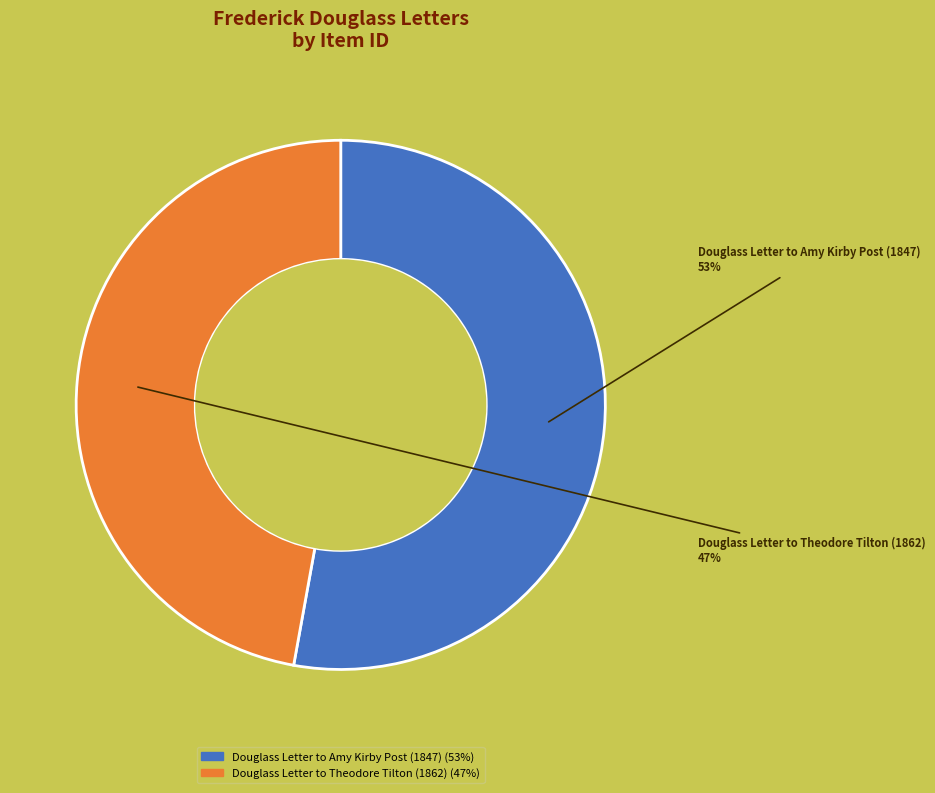

Which slice is the largest?

Douglass Letter to Amy Kirby Post (1847)